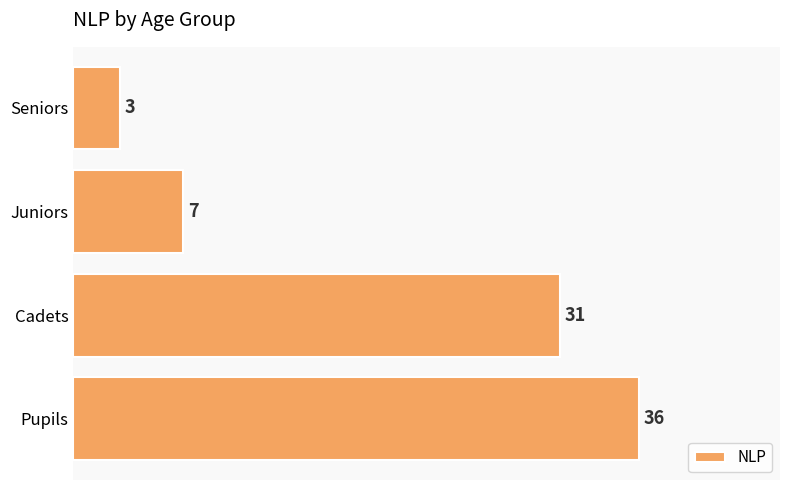

True or false: the data shows 7 at Juniors.

True